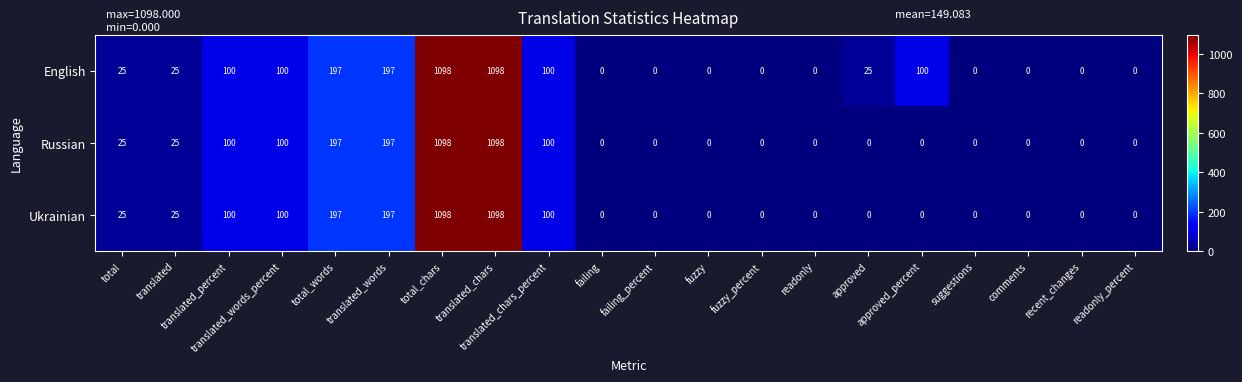

What is the difference between the maximum and minimum values in the Ukrainian series?

1098